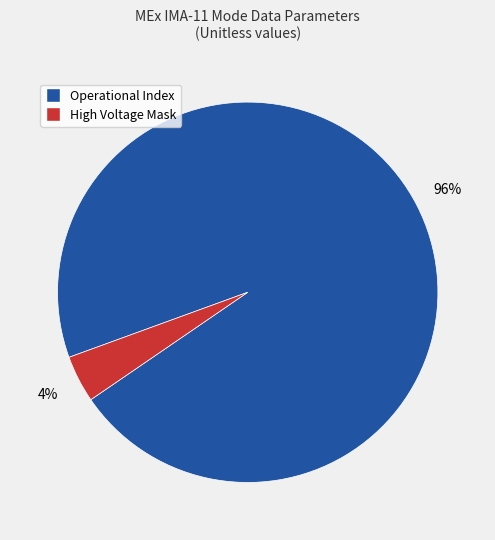

Does any single category account for the majority?

Yes